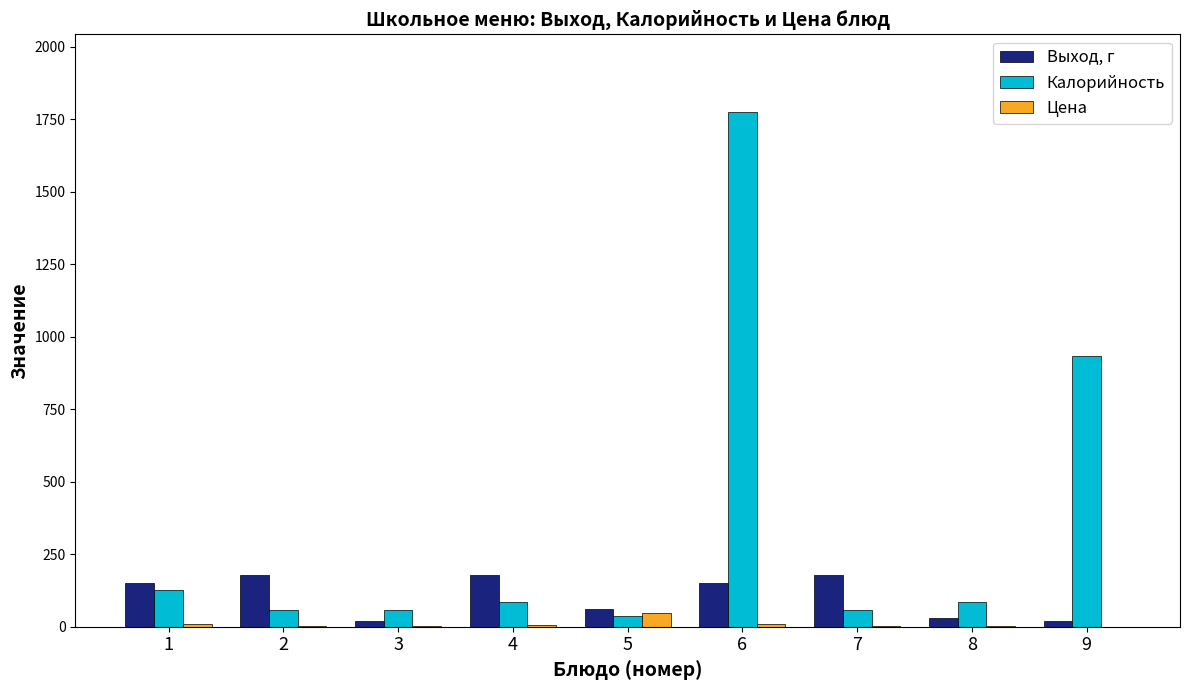

What is the sum of all Выход, г values?

970.0